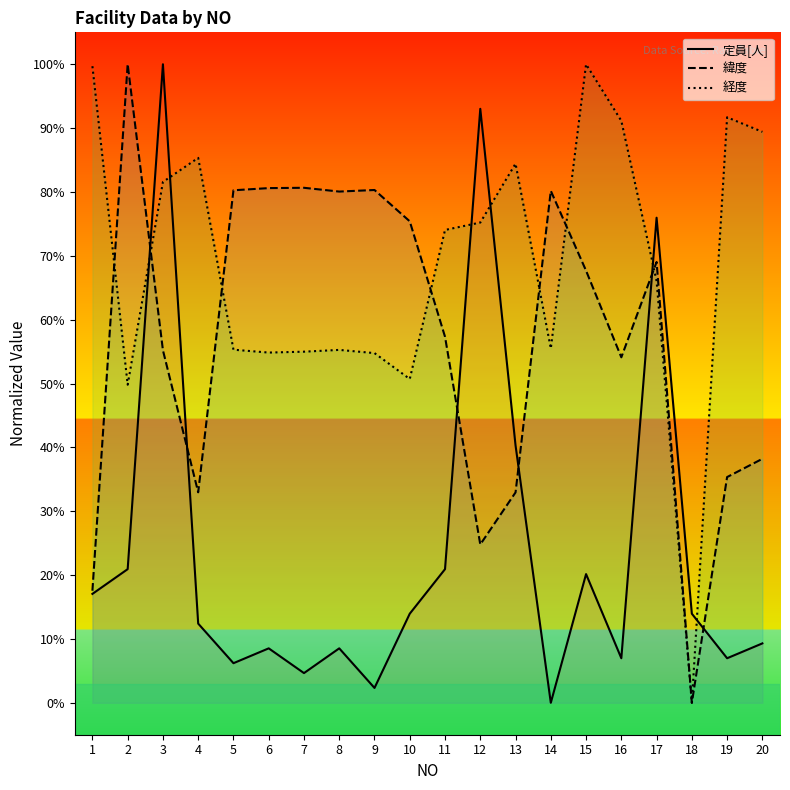

What is the total value across all series at 18?

14.0